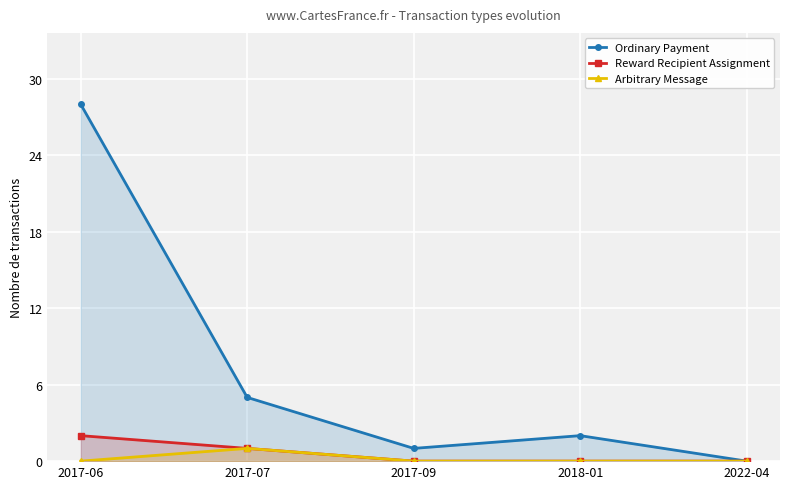

True or false: Arbitrary Message has a value of 1 at 2017-07.

False